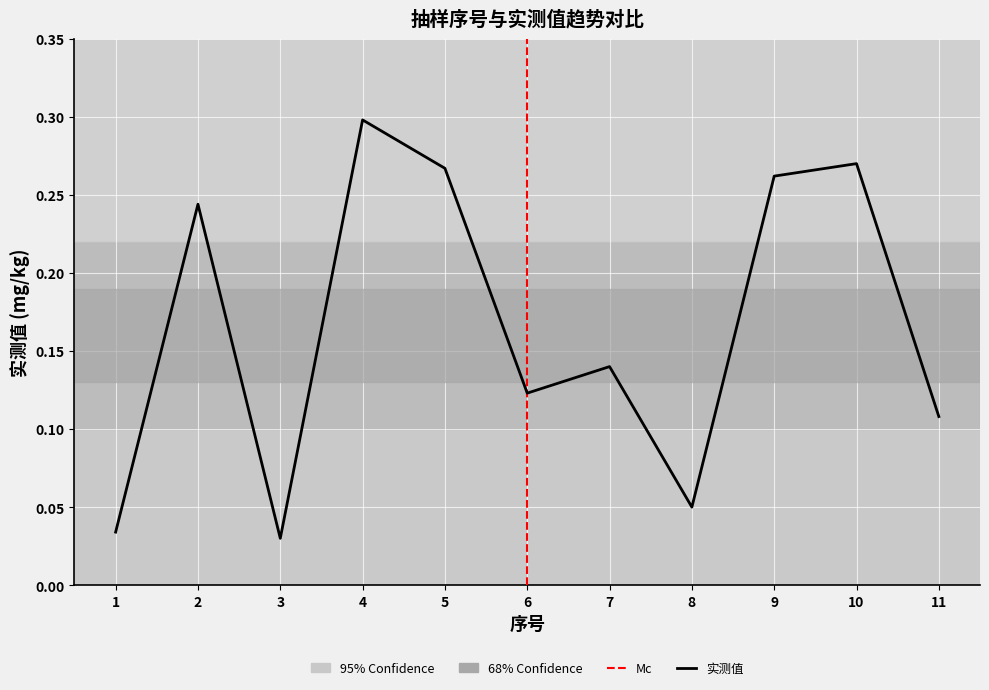

True or false: the data shows 0.4 at 10.

False